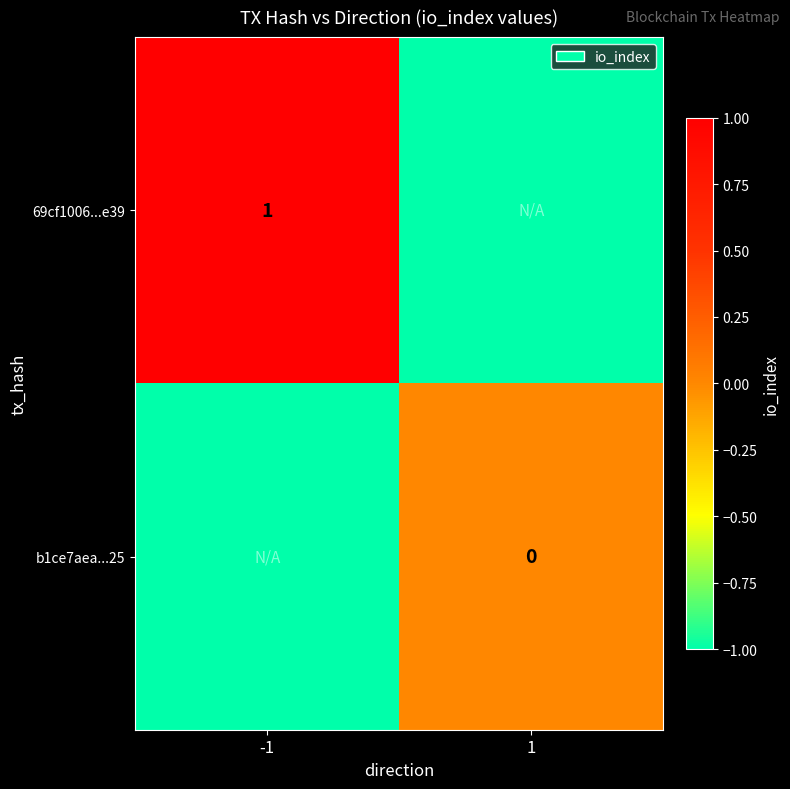

The value of 69cf1006...e39 at -1 is 1. True or false?

True